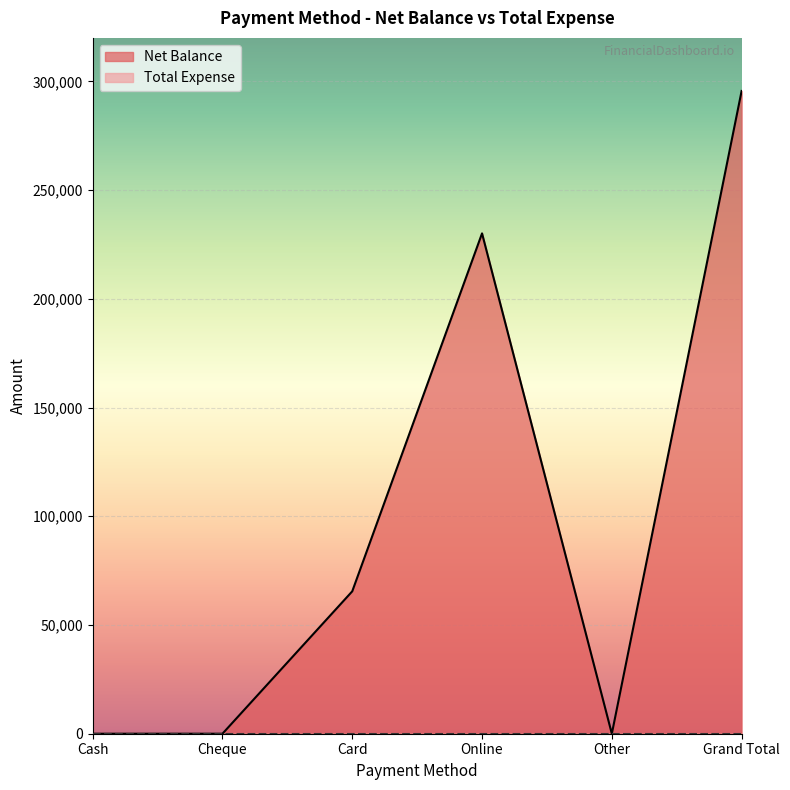

Count the number of values greater than 65490.

2